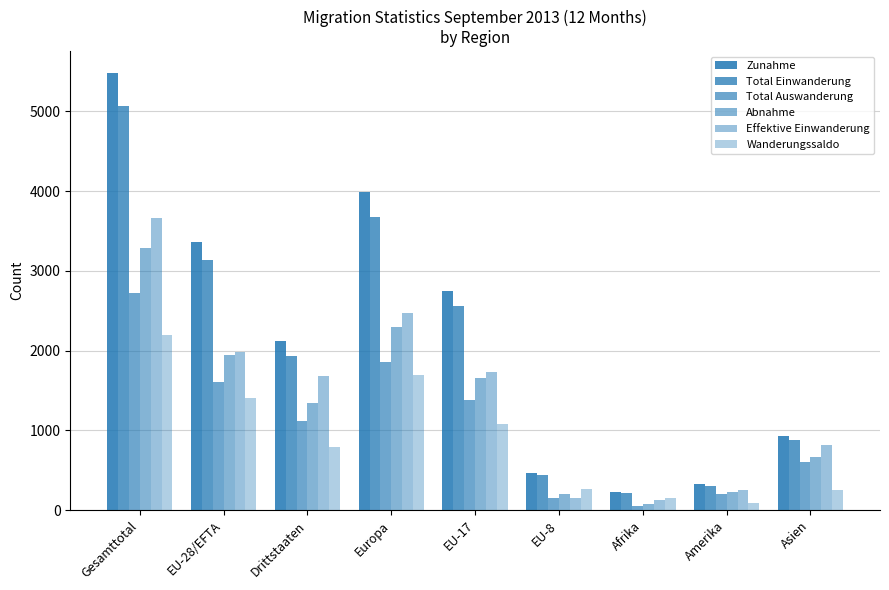

What is the value of the Zunahme bar at the 9th from the left?

924